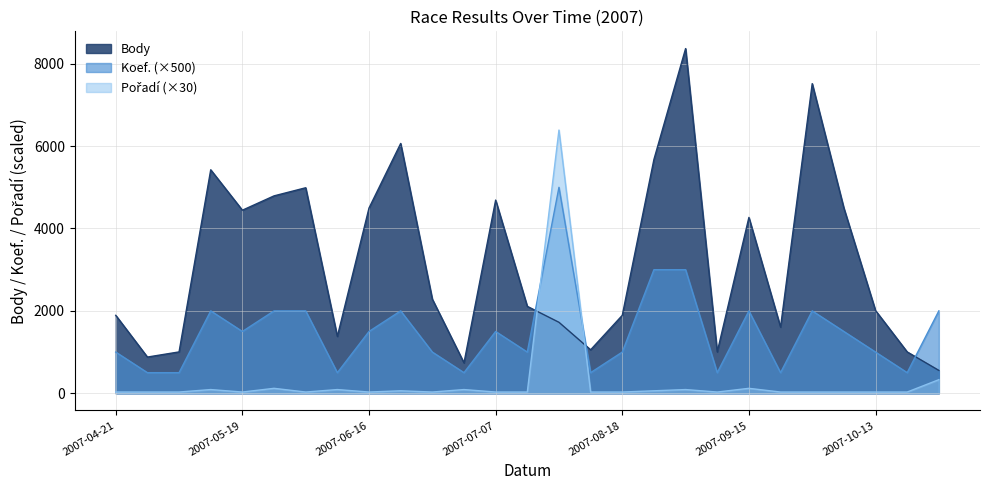

Is it true that Koef. equals 1960 at 2007-08-30?

False